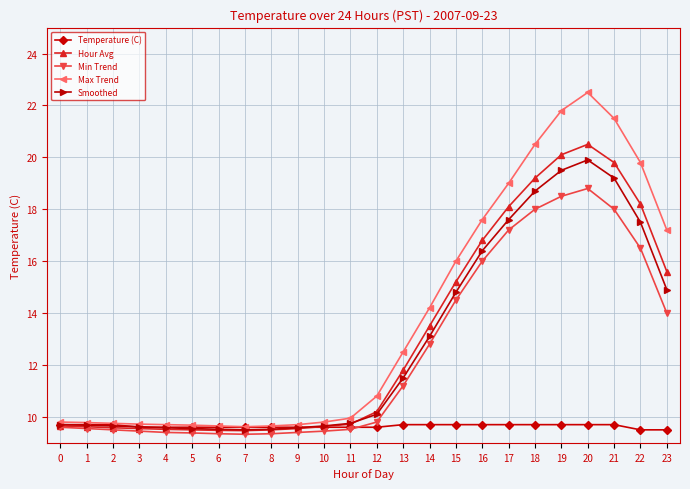

The value of Hour Avg at 21 is 11.0. True or false?

False